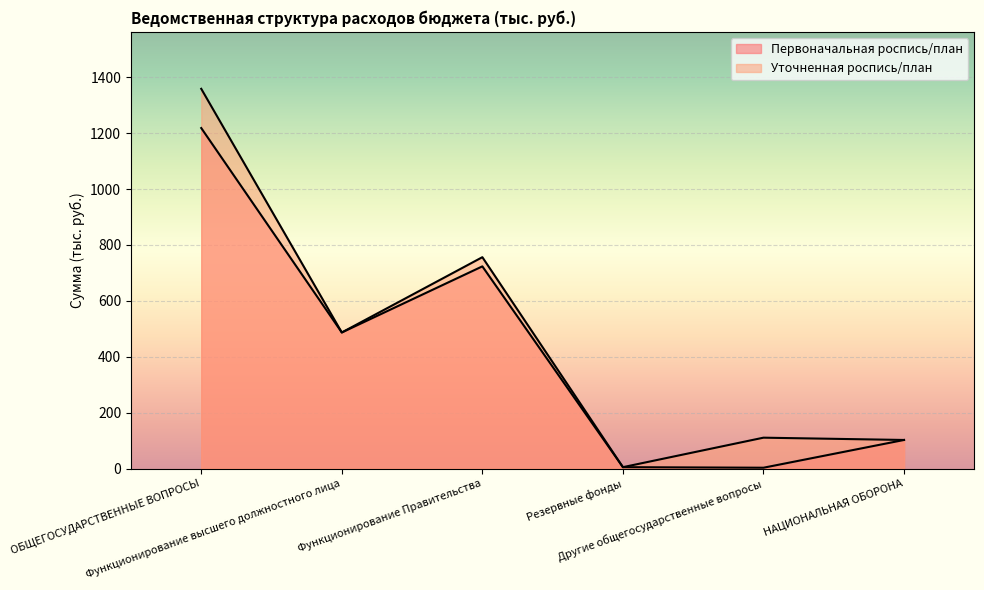

True or false: Первоначальная роспись/план and Уточненная роспись/план cross at least once.

False